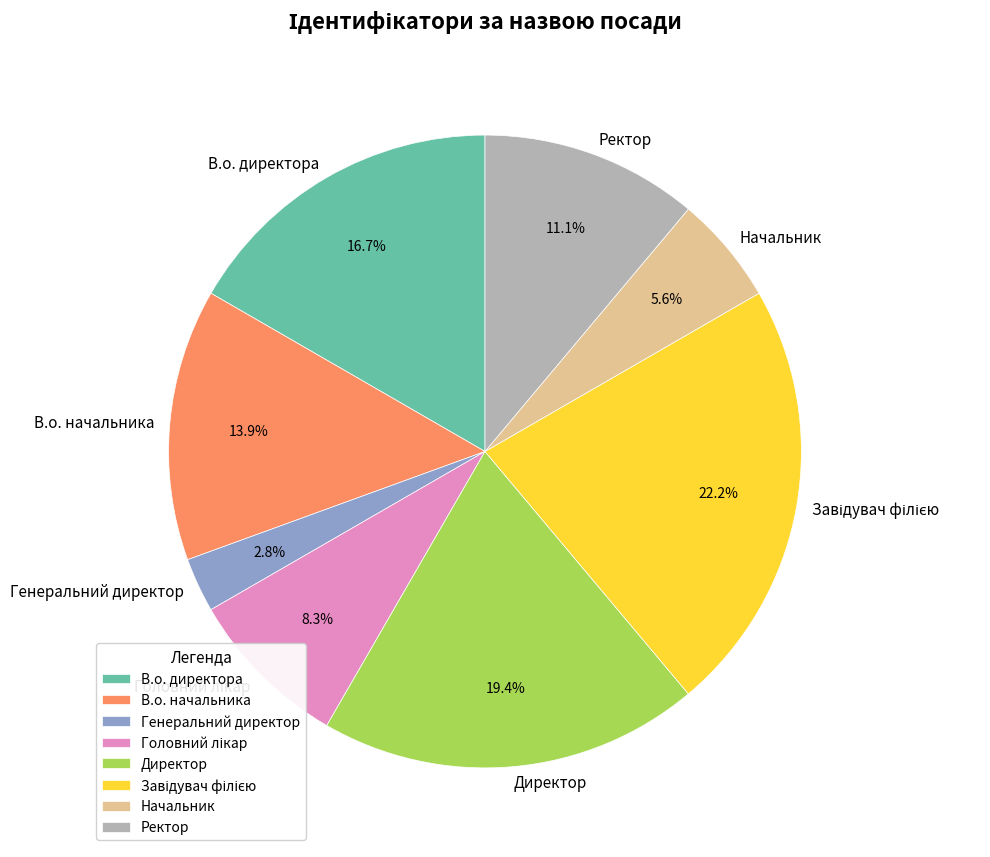

What is the ratio of the value at В.о. начальника to the value at Директор?

0.7